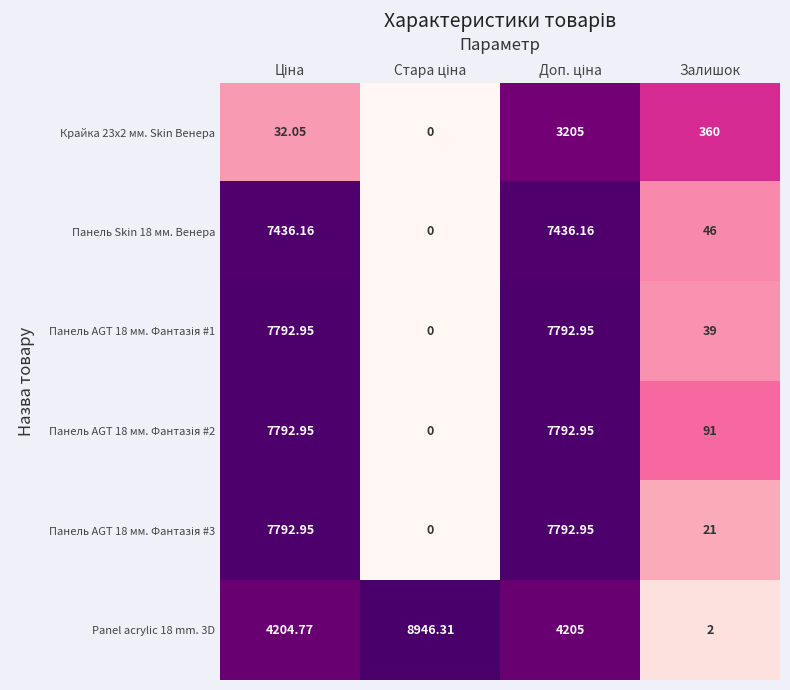

Count the number of categories in the chart.

4